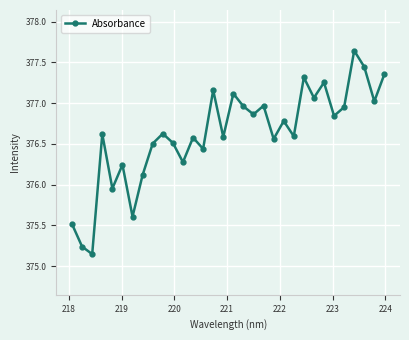

What is the sum of all values?

12051.8